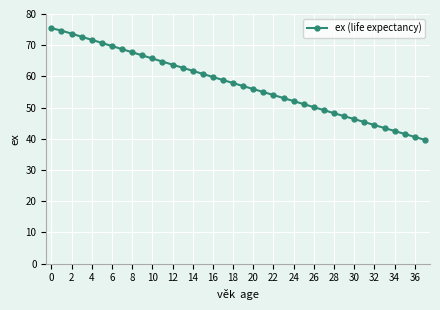

True or false: the data has more than 1 interior local peaks.

False